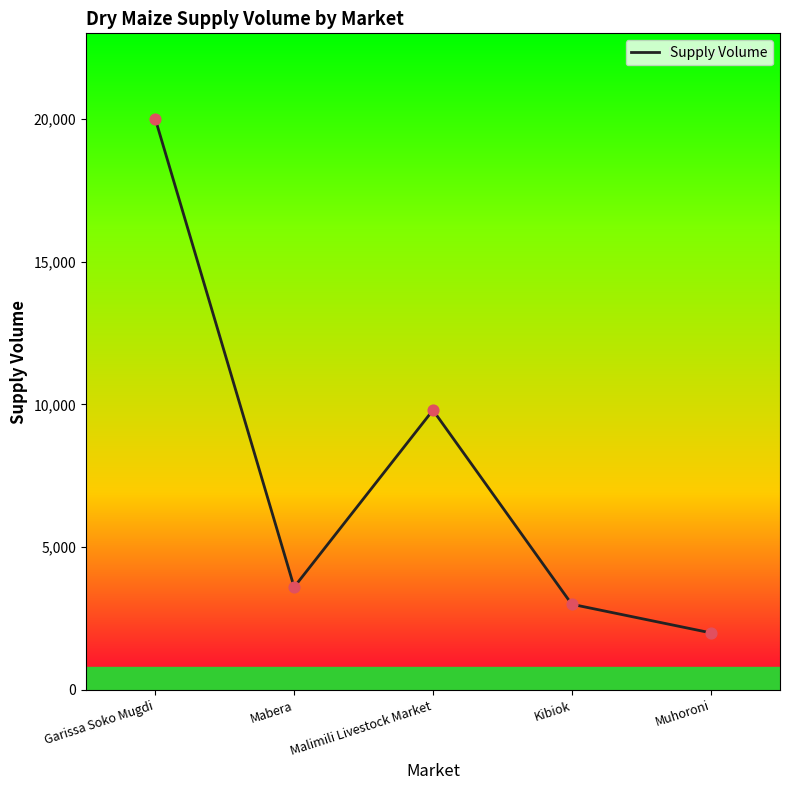

Which has a higher value, Kibiok or Muhoroni?

Kibiok